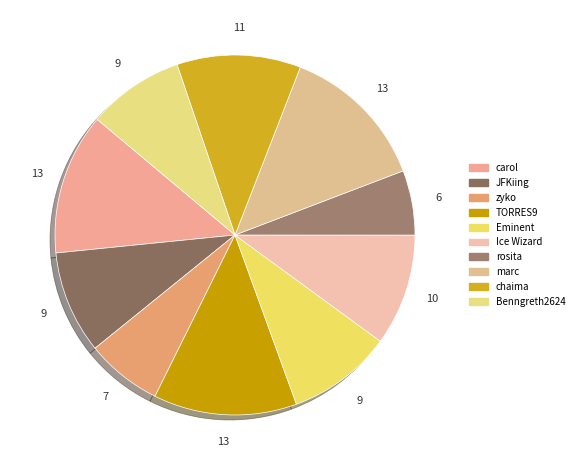

How many slices are in this pie chart?

10